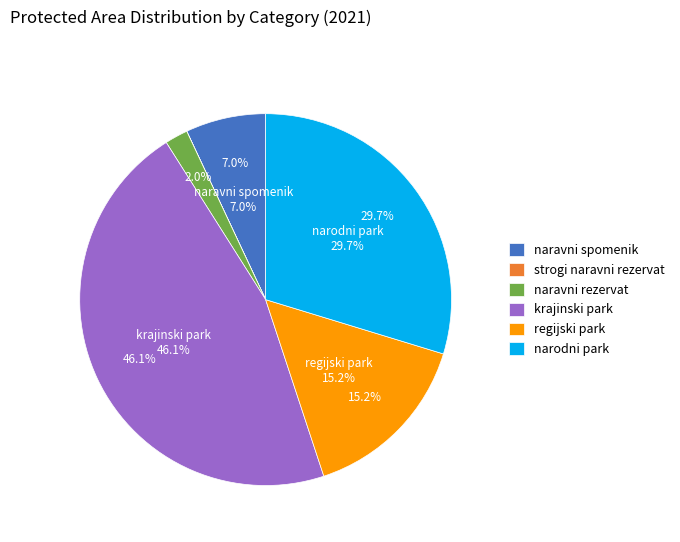

What percentage is the naravni rezervat [ha] slice, to the nearest percent?

2%